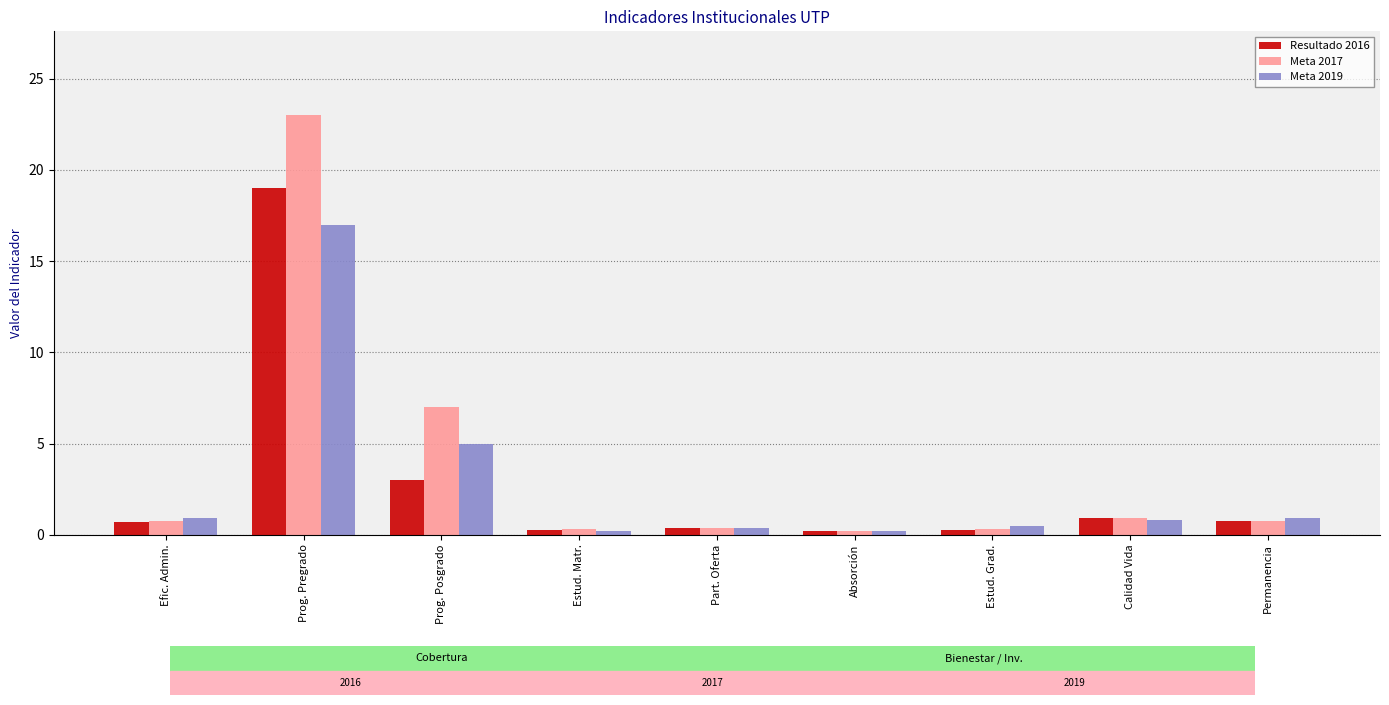

What is the approximate value of Meta 2017 at Efic. Admin.?

0.7